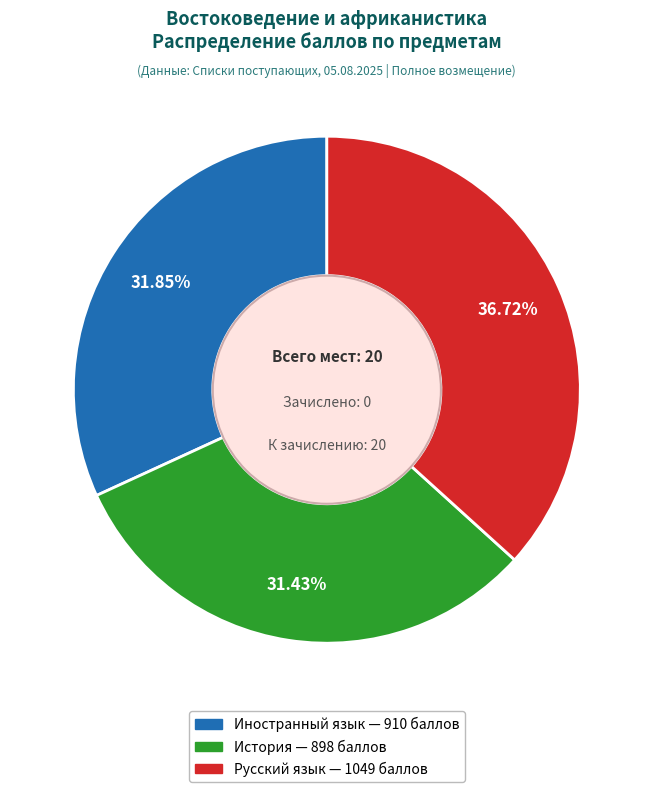

Is there any slice that represents more than half of the pie?

No